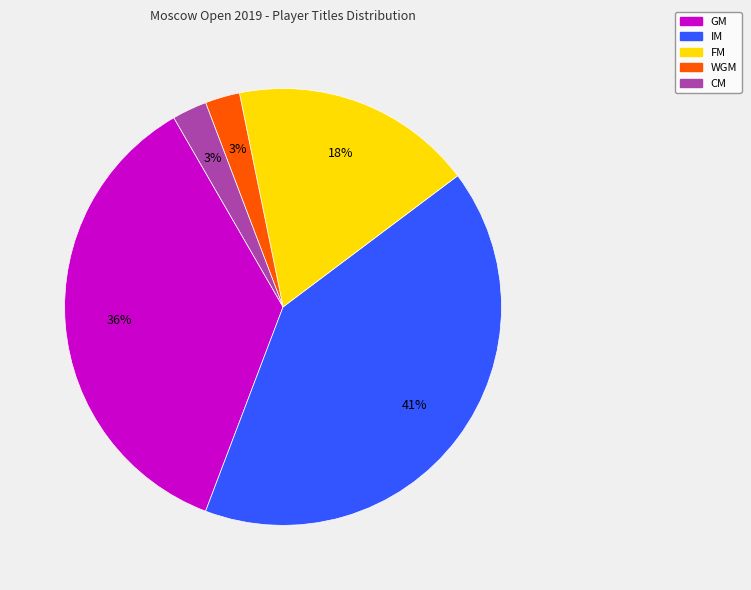

The CM slice represents 3% of the pie. True or false?

True